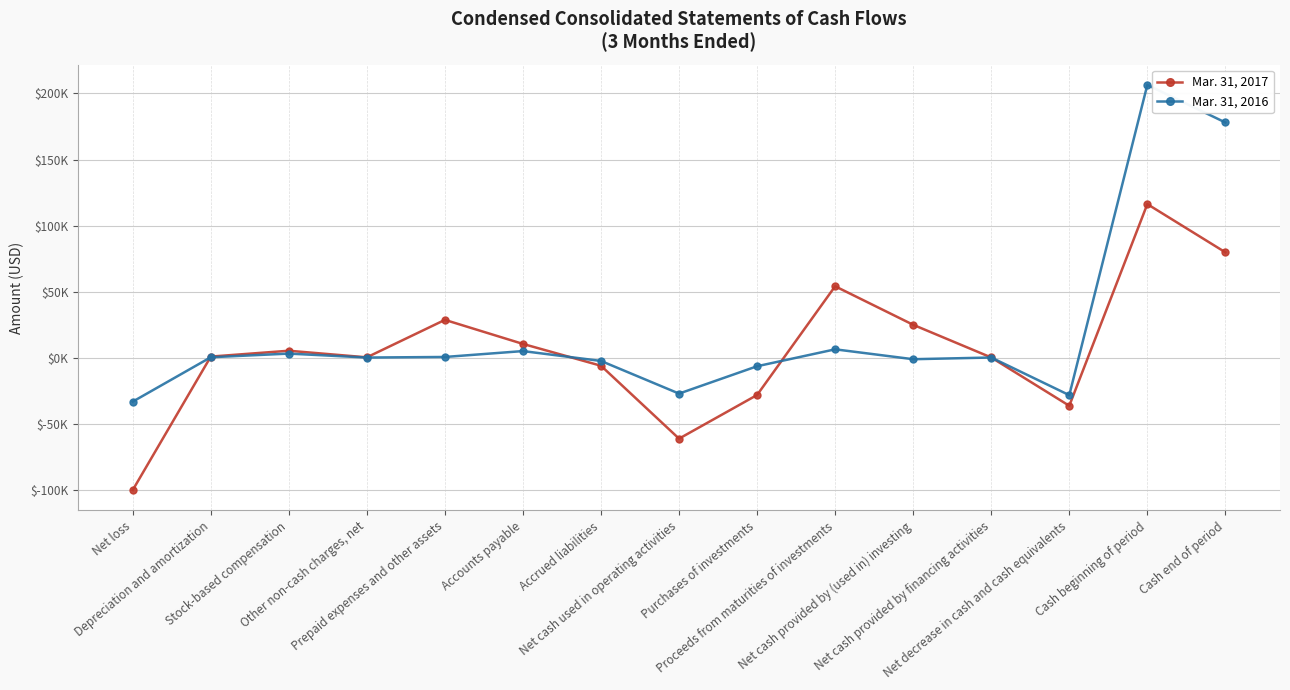

How many values in Mar. 31, 2016 are above zero?

9